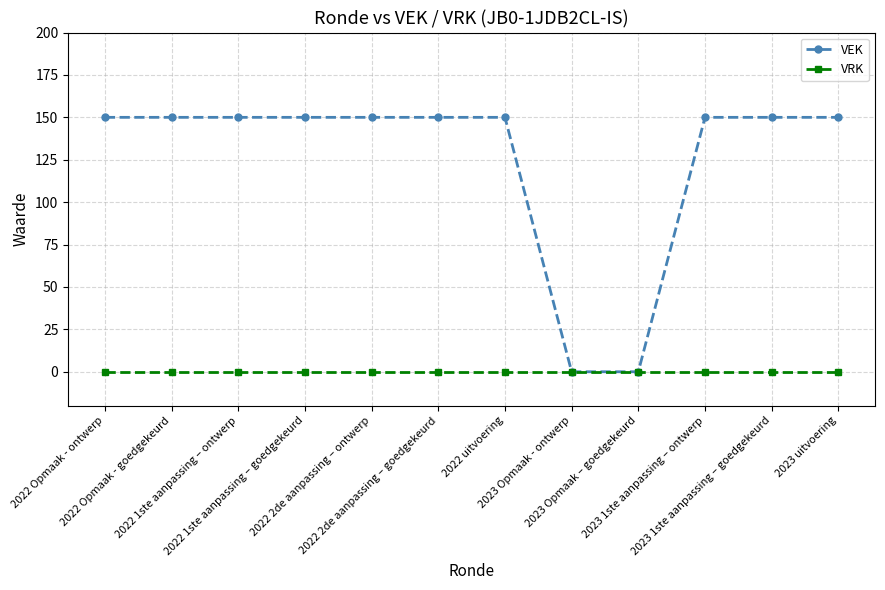

Rank the series by their average value, from highest to lowest.

VEK, VRK